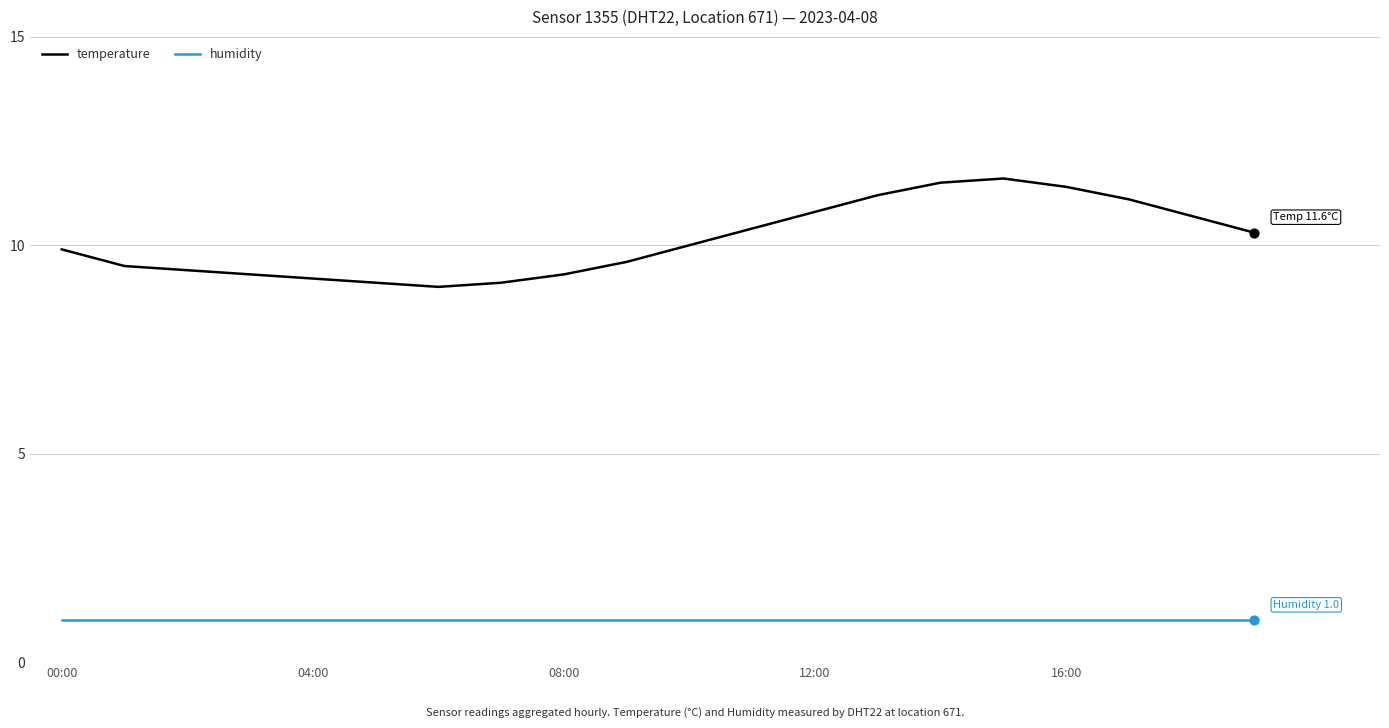

Which series has the largest total across all categories?

temperature